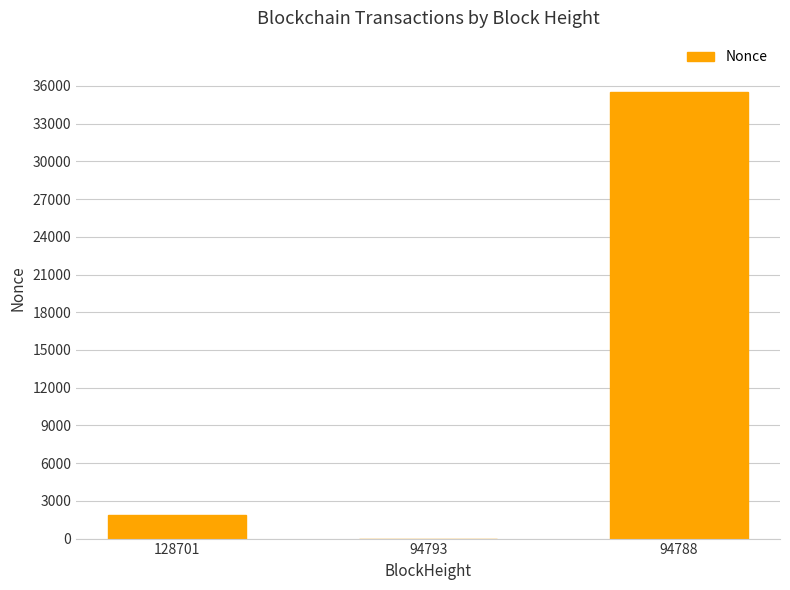

What is the sum of all values?

37470